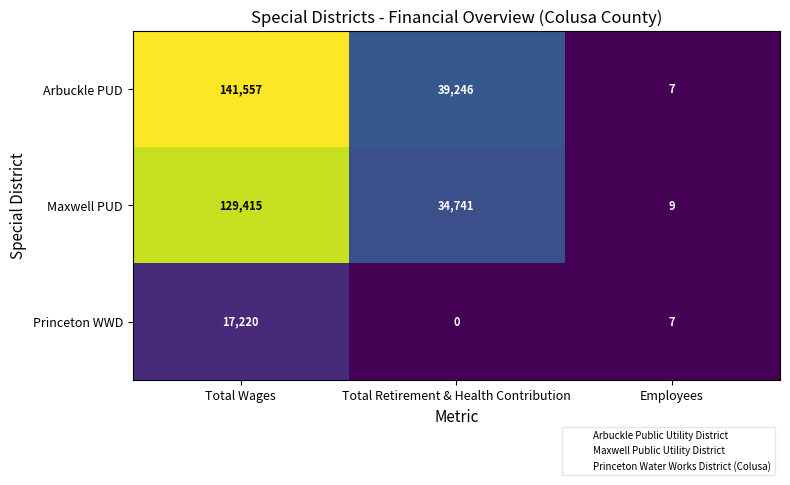

List the series in order of their peak value, lowest first.

Princeton WWD, Maxwell PUD, Arbuckle PUD